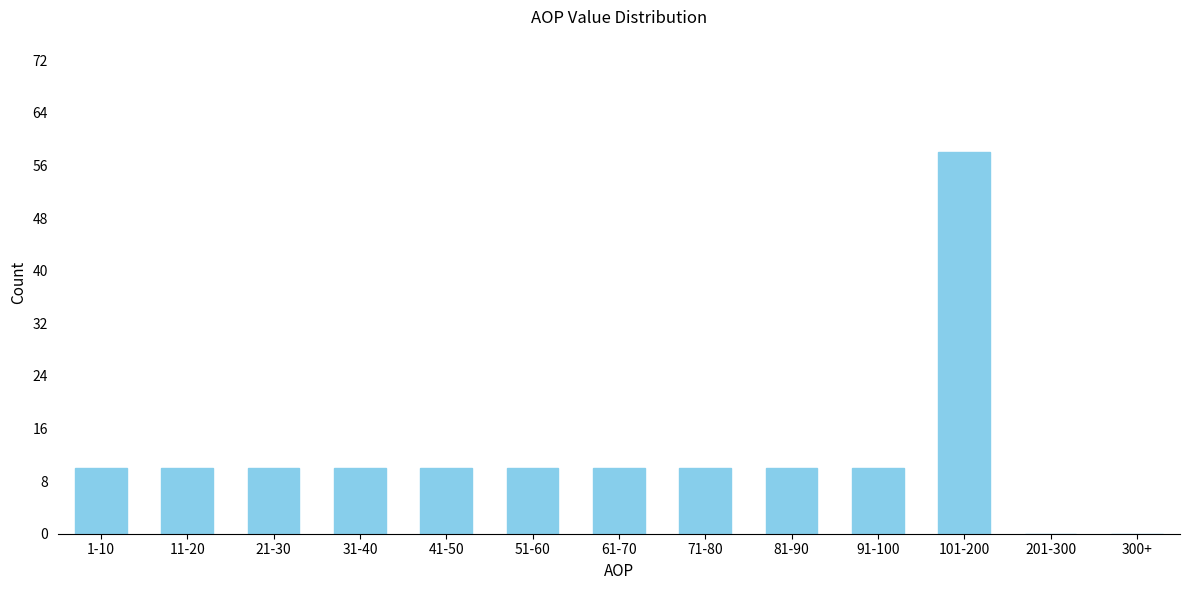

Reading left to right, transcribe all the data shown in this chart.

1-10=10	11-20=10	21-30=10	31-40=10	41-50=10	51-60=10	61-70=10	71-80=10	81-90=10	91-100=10	101-200=58	201-300=0	300+=0